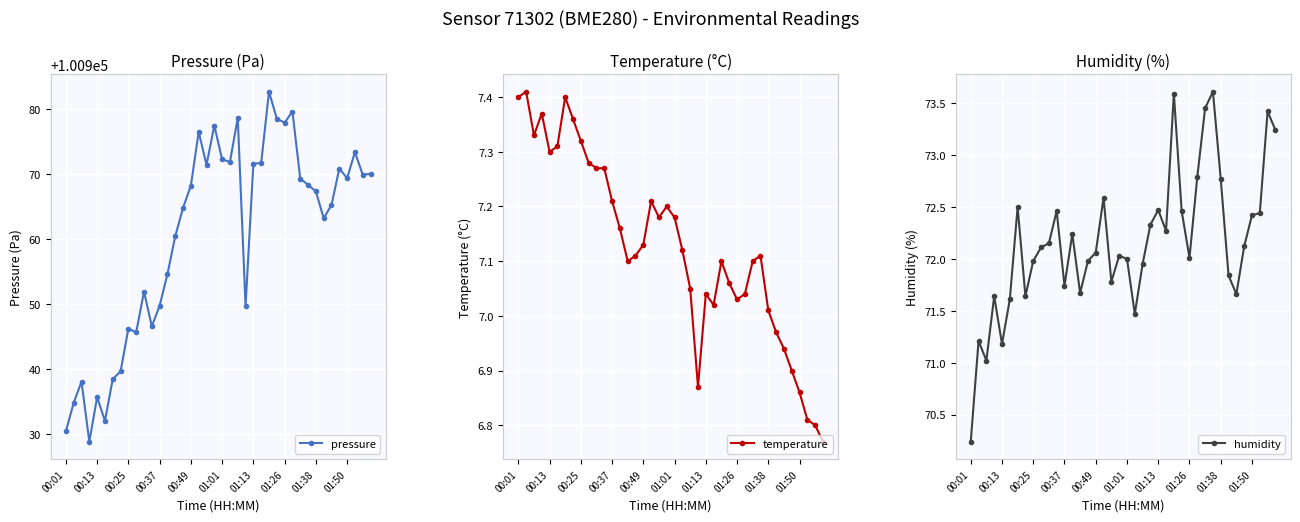

What is the greatest value displayed?

100982.7